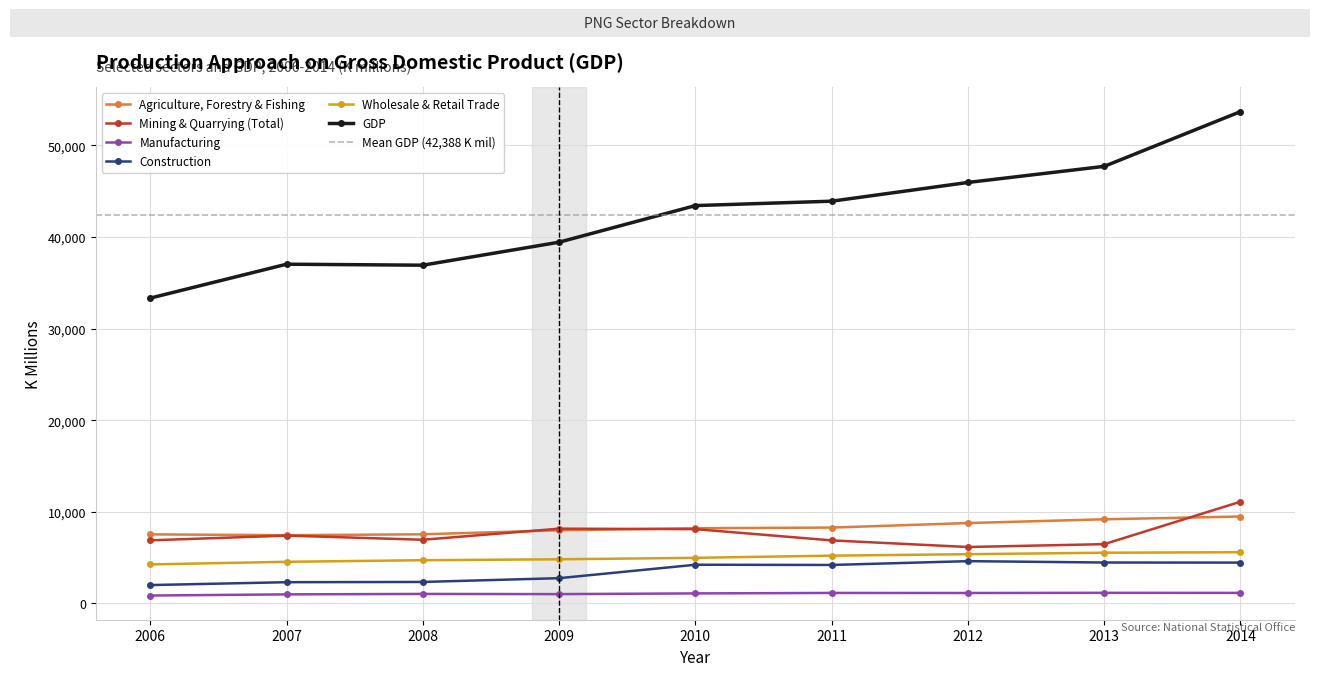

At which label does Agriculture, Forestry & Fishing first exceed 8217?

2011